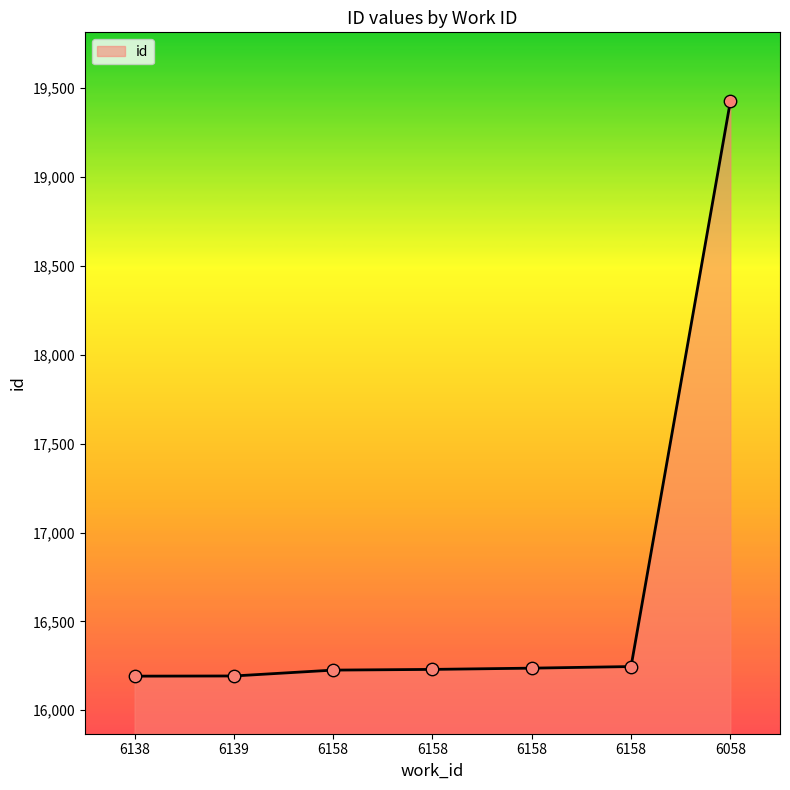

What is the change in value from 6138 to 6158?

+54